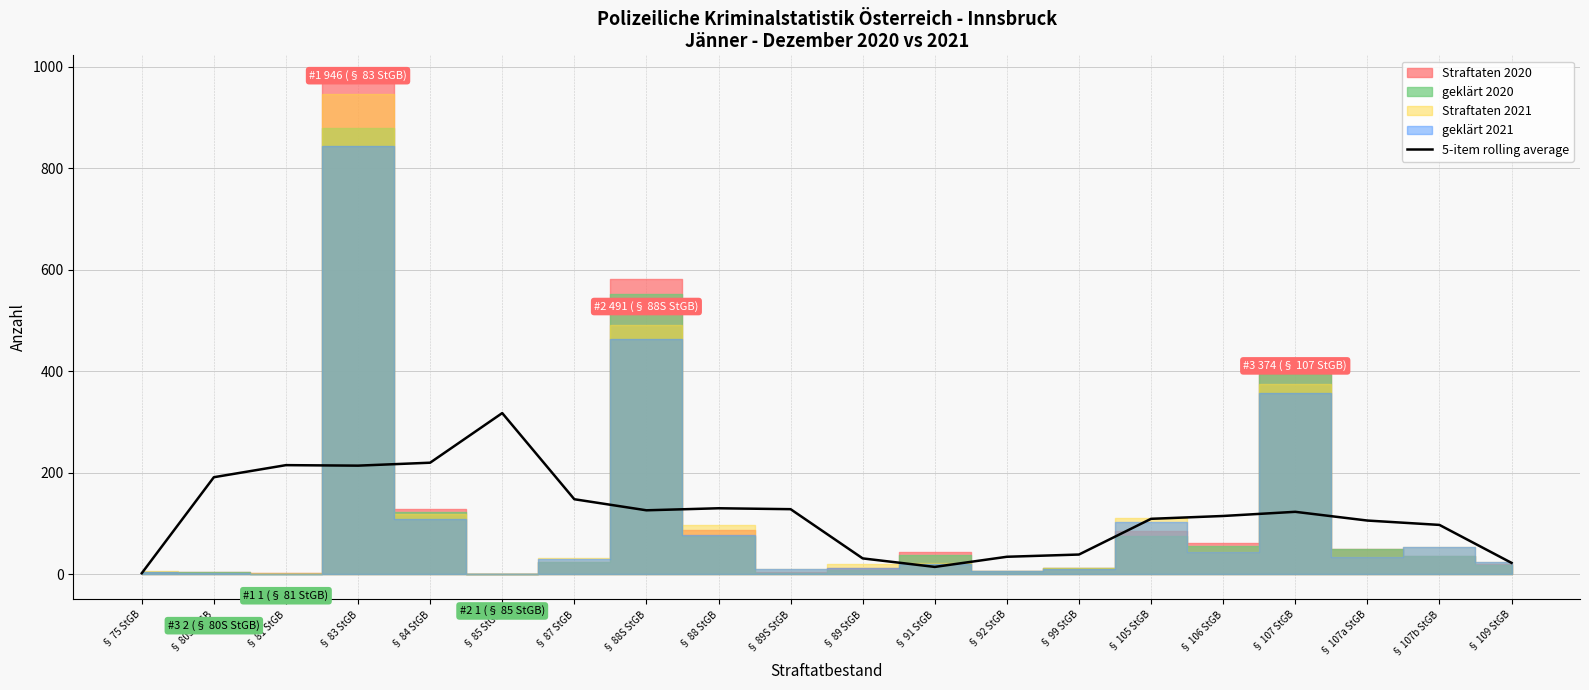

True or false: the data shows 22.4 at § 109 StGB.

True